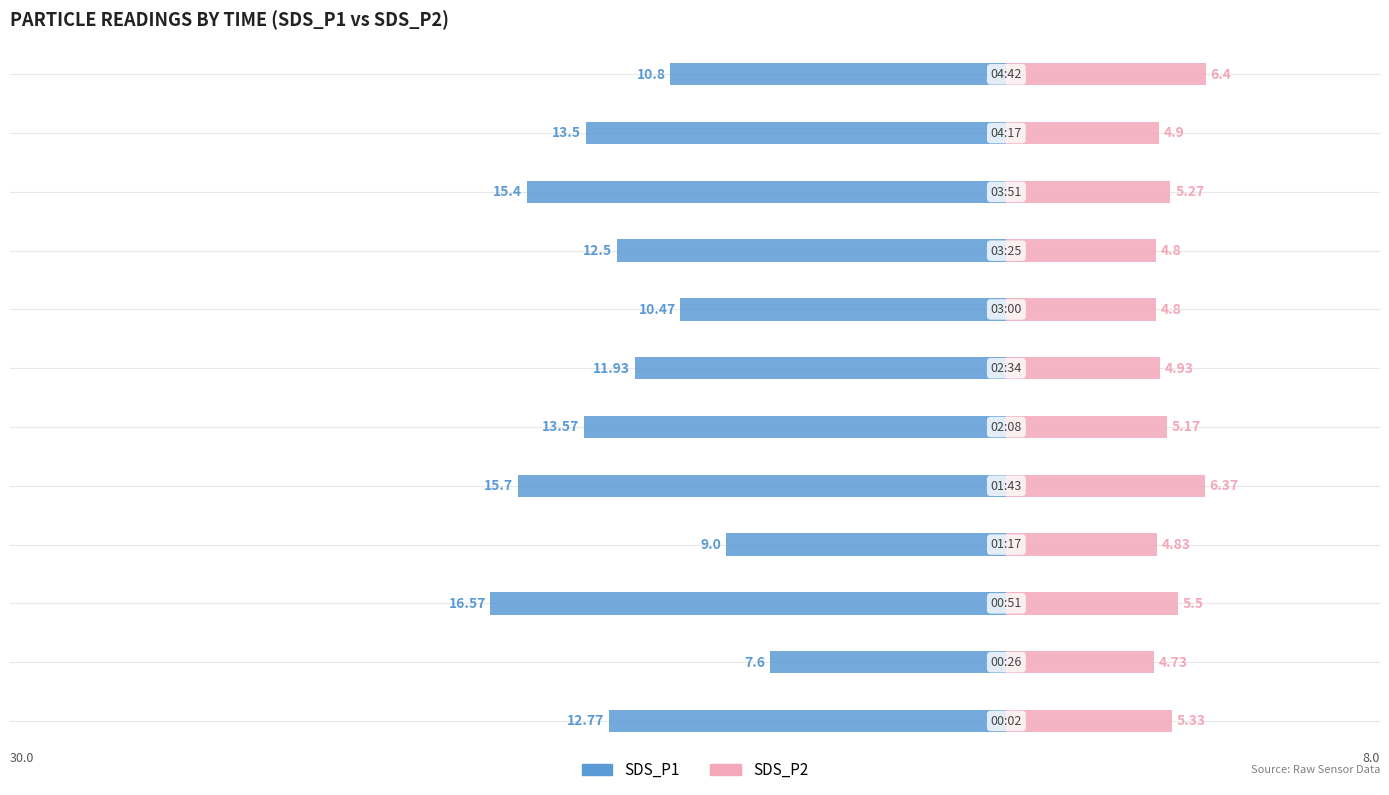

Reading right to left, transcribe all the data shown in this chart.

SDS_P1: -10.8	-13.5	-15.4	-12.5	-10.5	-11.9	-13.6	-15.7	-9.0	-16.6	-7.6	-12.8
SDS_P2: 6.4	4.9	5.3	4.8	4.8	4.9	5.2	6.4	4.8	5.5	4.7	5.3